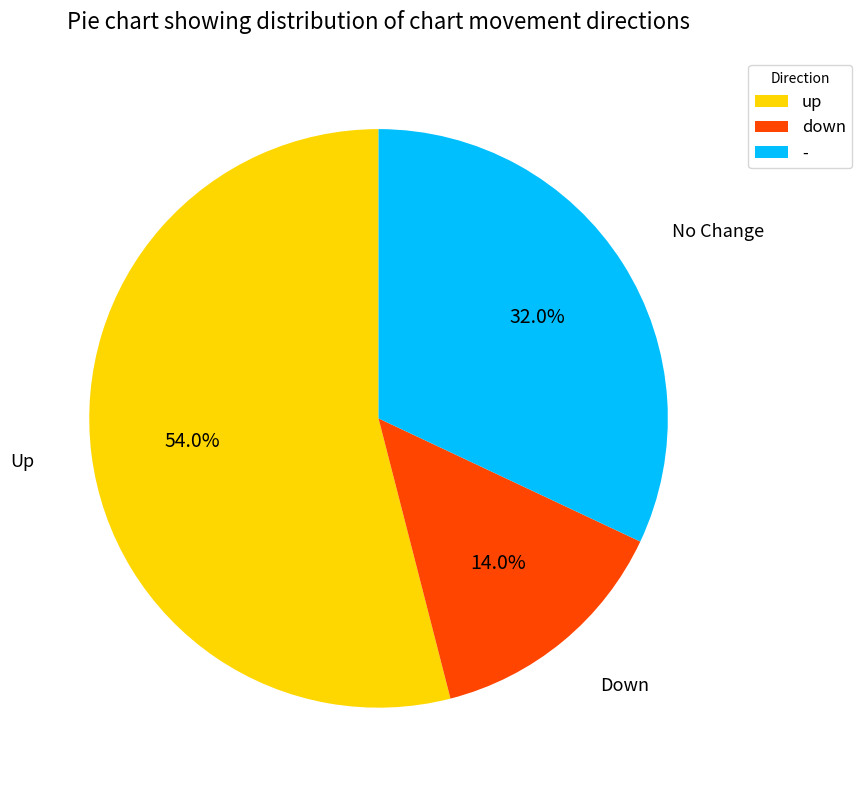

How many slices are in this pie chart?

3